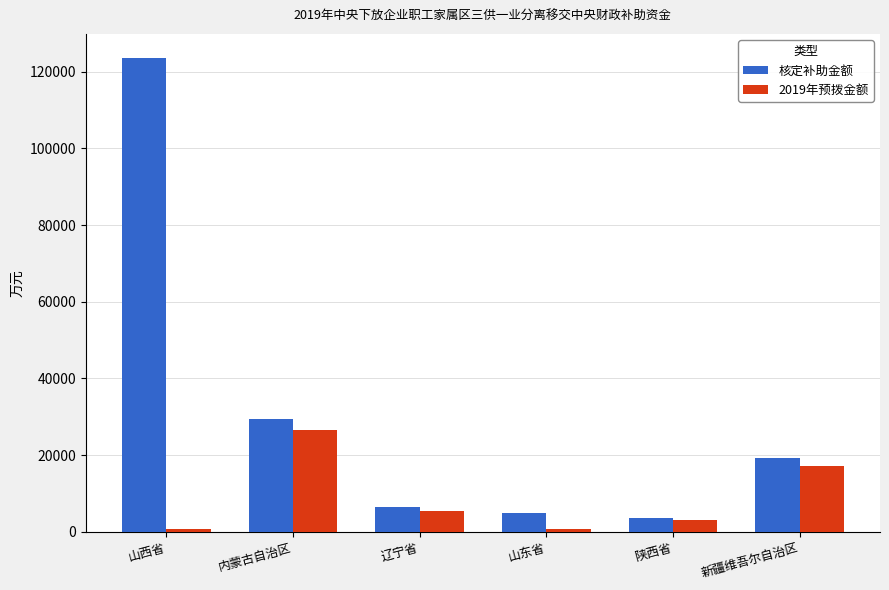

What is the maximum value for 核定补助金额?

123650